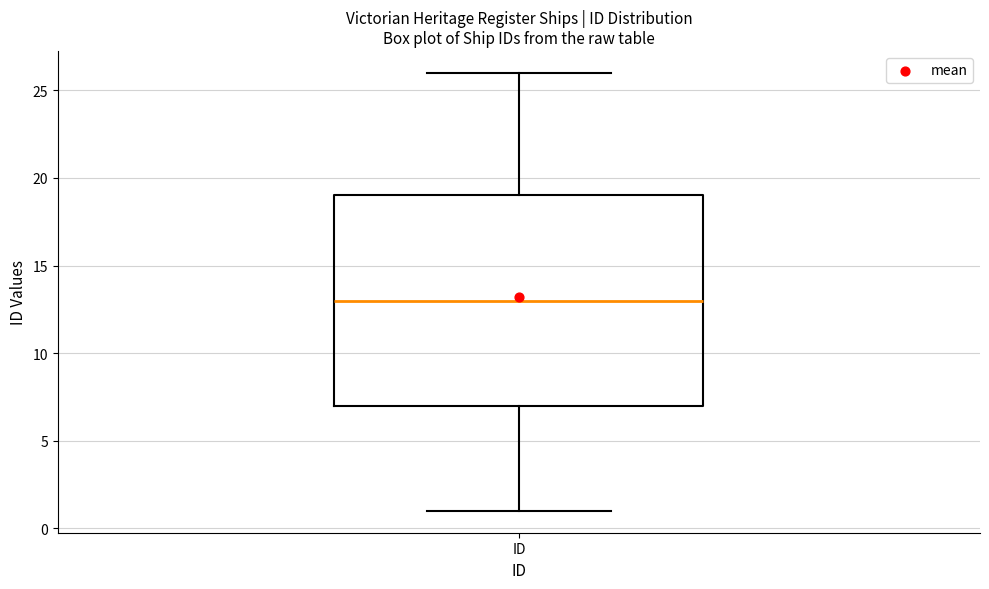

Read this box plot against the y-axis: the position of the median line, the range covered by the box, and the ends of both whiskers. The values are not printed on the chart, so give them approximately, as read against the axis.

median 13, box 7 to 19, whiskers 1 to 26